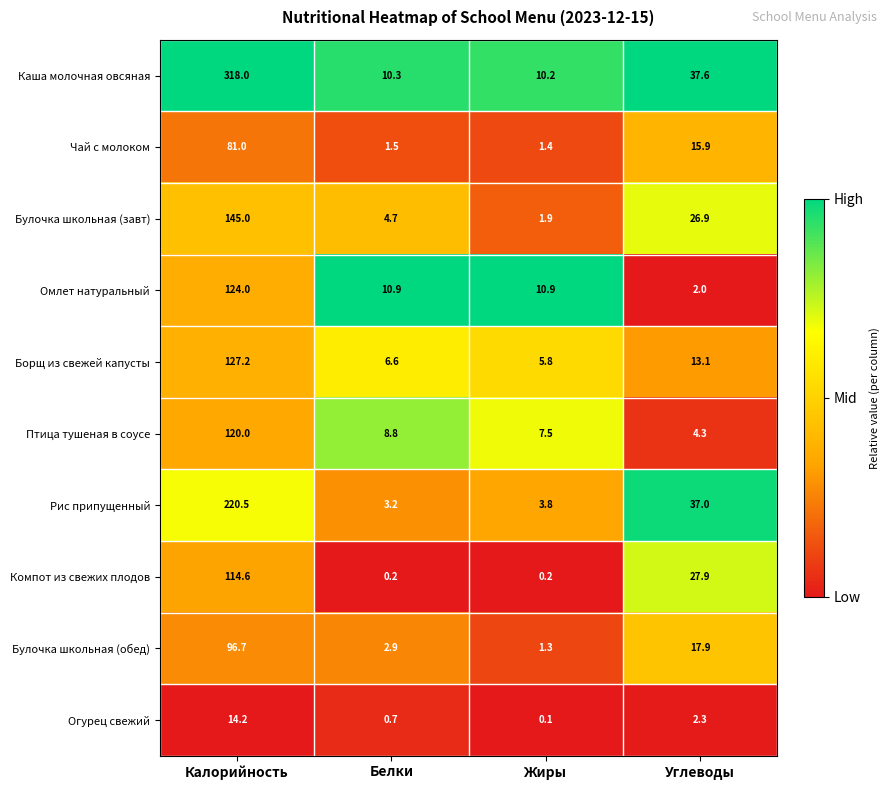

At Белки, list the series in order from smallest to largest.

Компот из свежих плодов, Огурец свежий, Чай с молоком, Булочка школьная (обед), Рис припущенный, Булочка школьная (завт), Борщ из свежей капусты, Птица тушеная в соусе, Каша молочная овсяная, Омлет натуральный